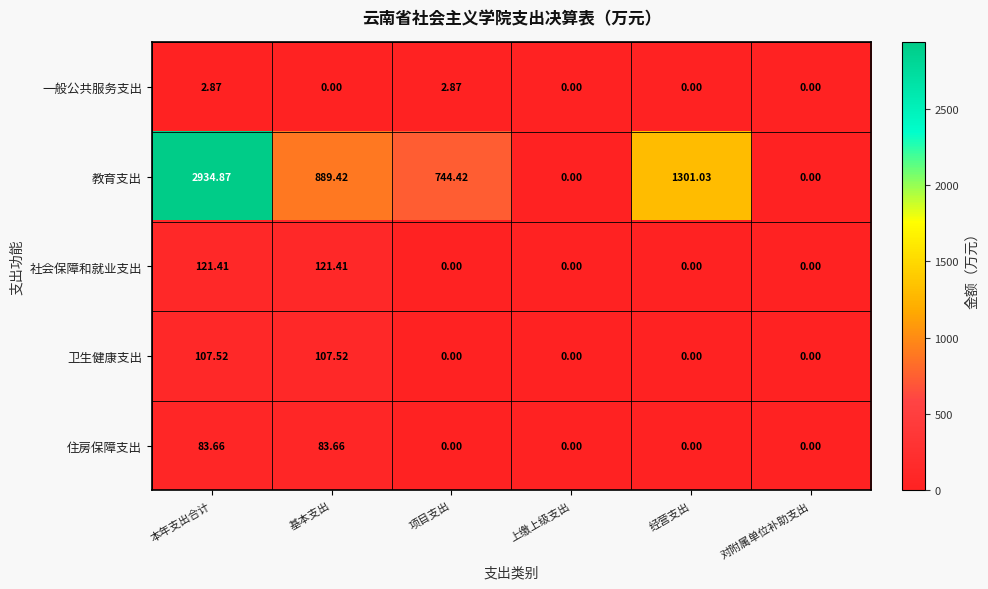

Which category has the highest value across all series?

本年支出合计